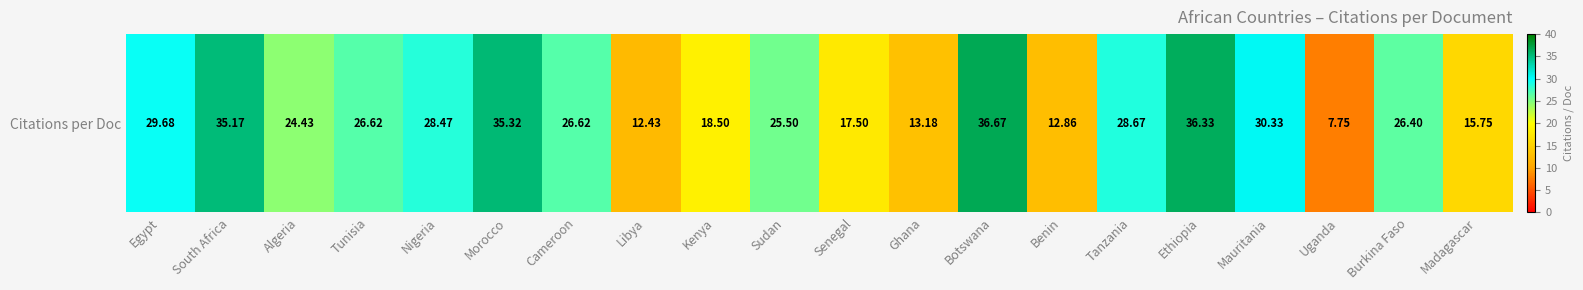

Reading right to left, transcribe all the data shown in this chart.

15.8	26.4	7.8	30.3	36.3	28.7	12.9	36.7	13.2	17.5	25.5	18.5	12.4	26.6	35.3	28.5	26.6	24.4	35.2	29.7